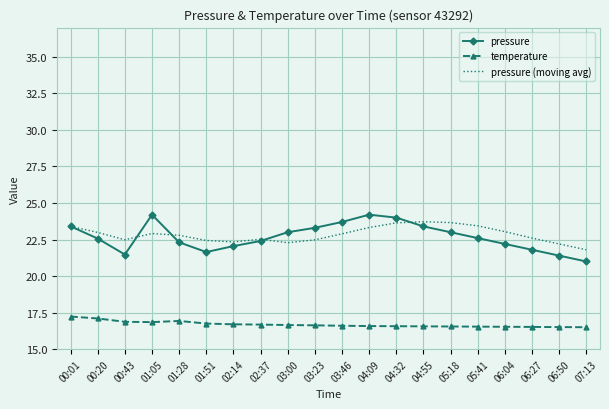

What is the spread (max minus min) of values at 03:23?

6.7